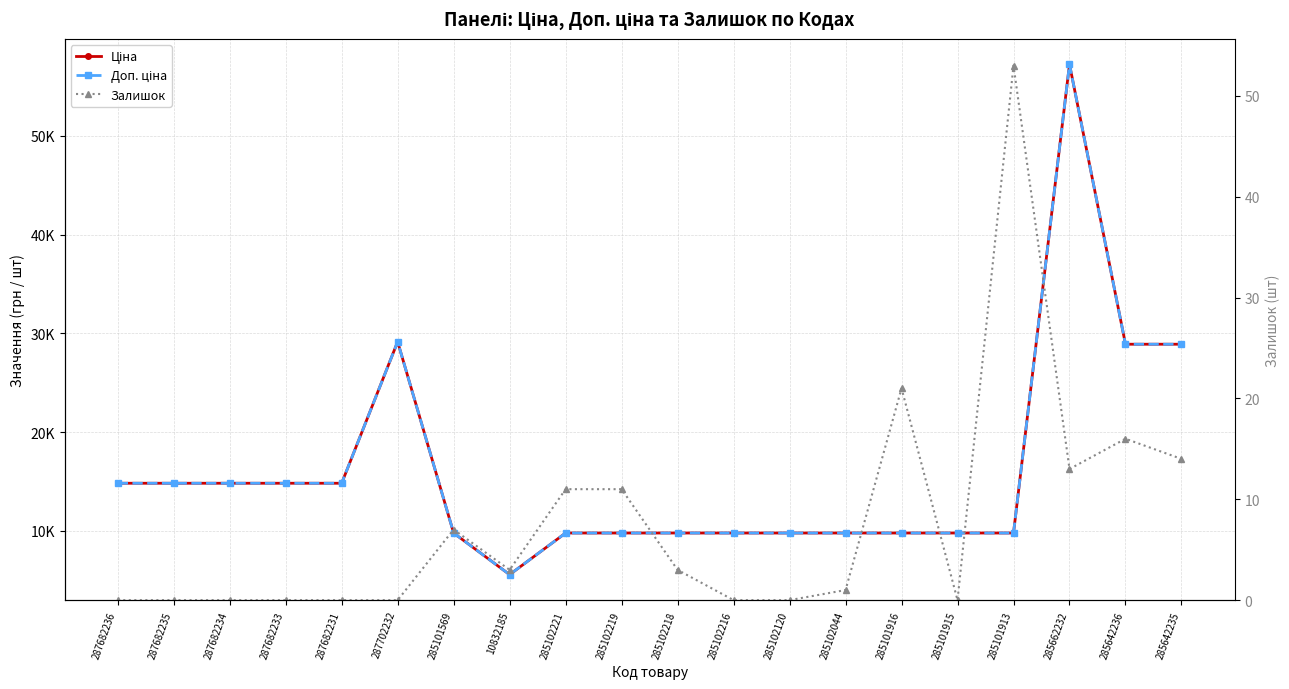

Is this an area chart (filled region under the line)?

No